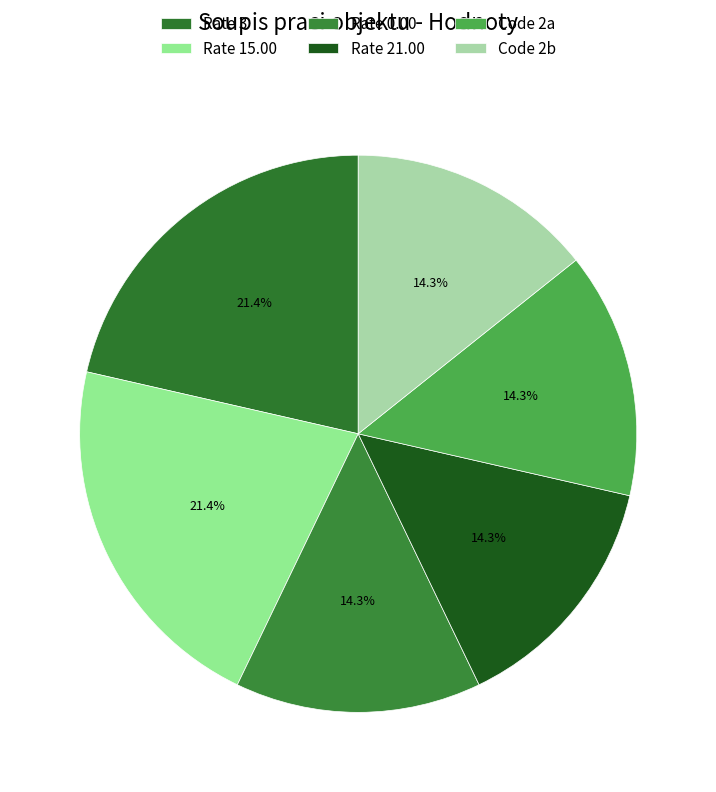

How many slices are in this pie chart?

6